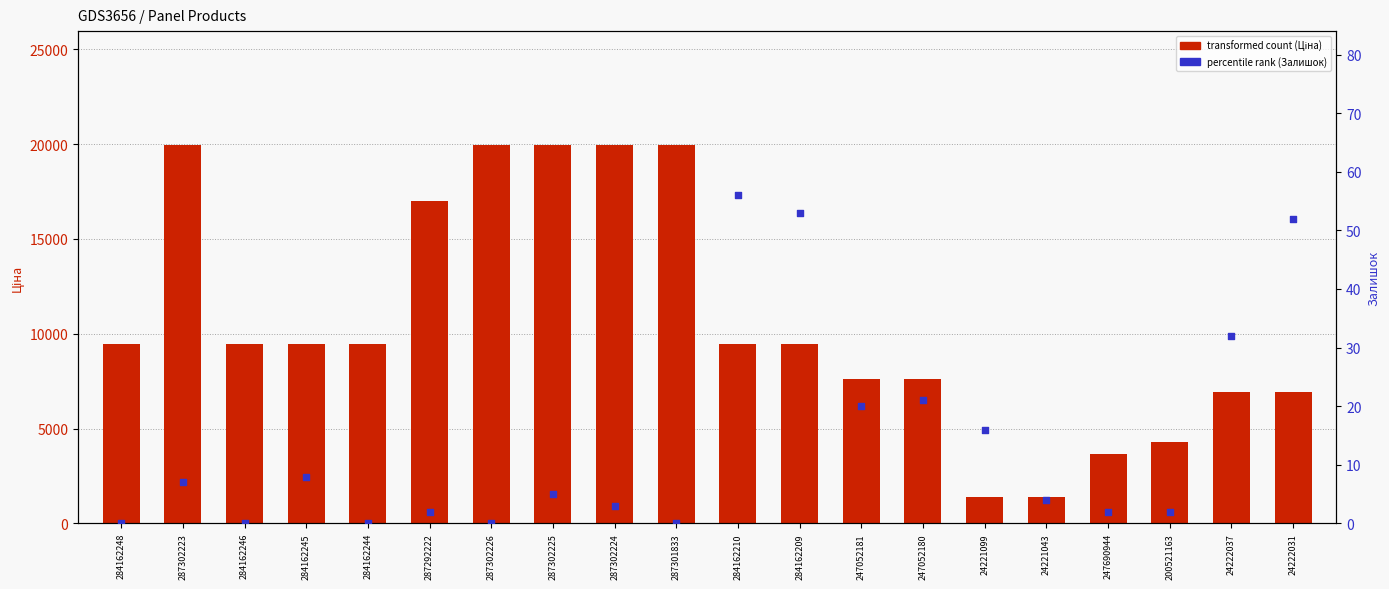

What are all the series names shown in the legend?

transformed count (Ціна), percentile rank (Залишок)